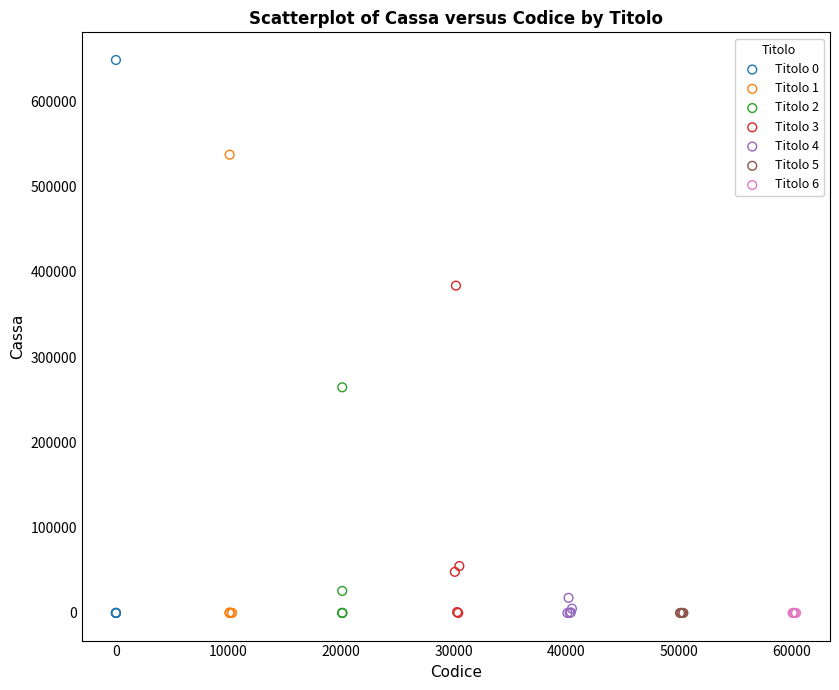

Which series contains the highest Y value?

Titolo 0